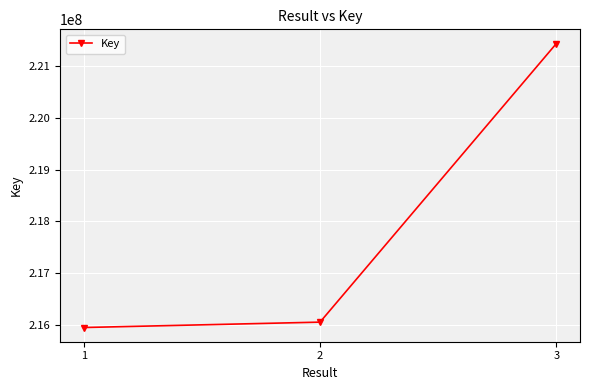

What is the maximum value shown in the chart?

221442155